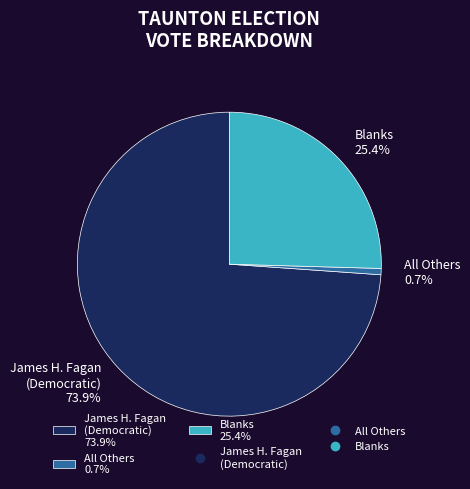

To the nearest percent, what is the average slice percentage?

33%